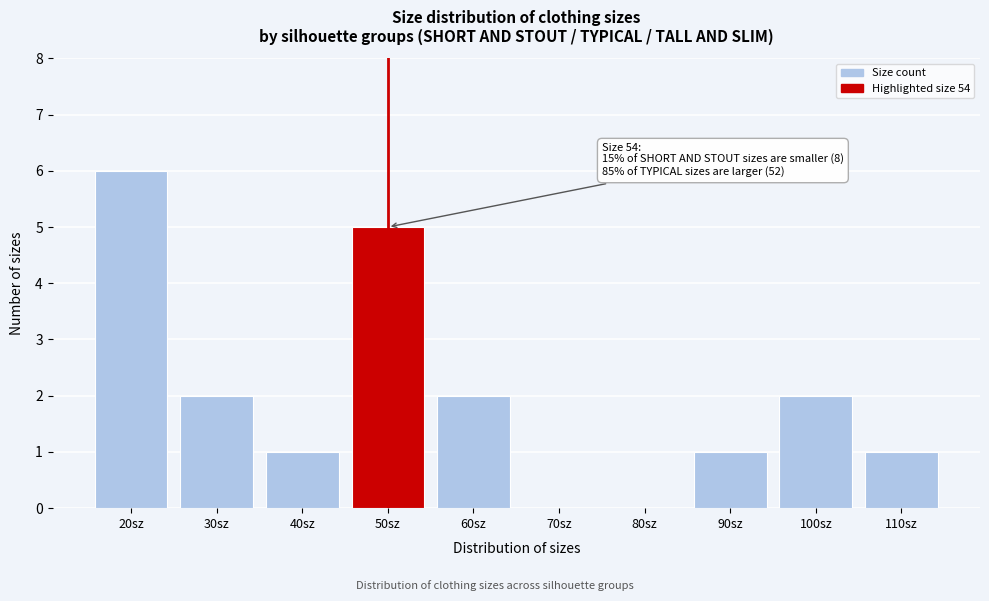

Reading left to right, transcribe all the data shown in this chart.

20sz=6	30sz=2	40sz=1	50sz=5	60sz=2	70sz=0	80sz=0	90sz=1	100sz=2	110sz=1